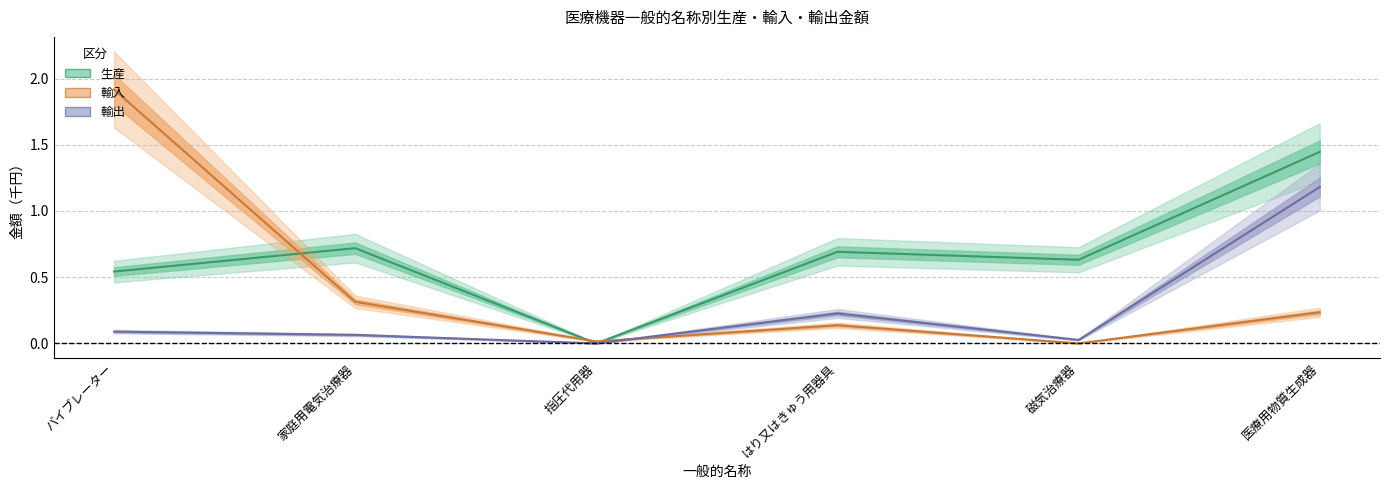

Reading left to right, list all the values displayed in this chart.

生産: 0.5	0.7	0.0	0.7	0.6	1.4
輸入: 1.9	0.3	0.0	0.1	0.0	0.2
輸出: 0.1	0.1	0.0	0.2	0.0	1.2